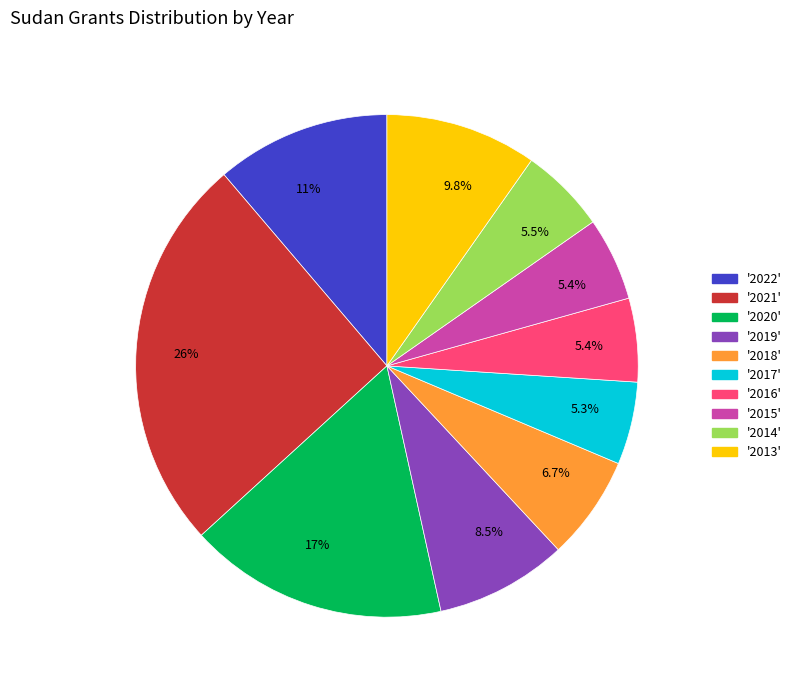

Is there any slice that represents more than half of the pie?

No